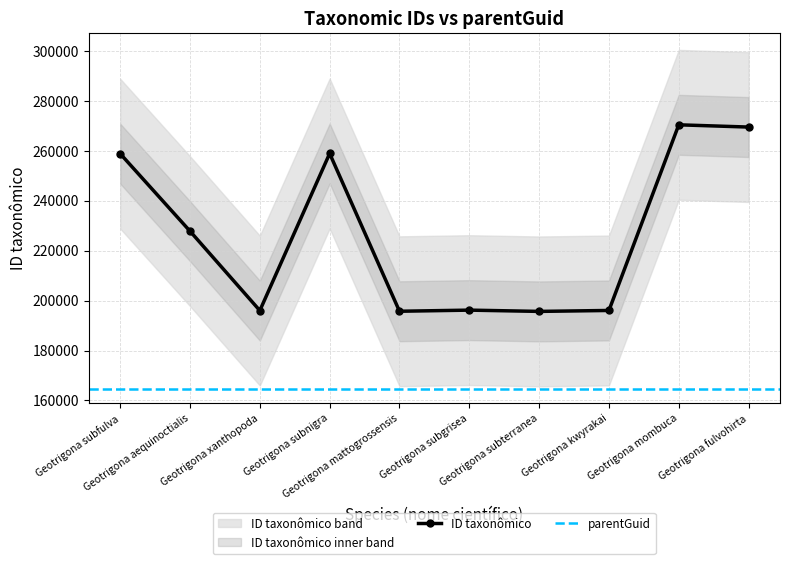

Reading left to right, list all the values displayed in this chart.

Geotrigona subfulva=258831	Geotrigona aequinoctialis=227802	Geotrigona xanthopoda=196001	Geotrigona subnigra=258905	Geotrigona mattogrossensis=195727	Geotrigona subgrisea=196179	Geotrigona subterranea=195670	Geotrigona kwyrakai=196046	Geotrigona mombuca=270389	Geotrigona fulvohirta=269489